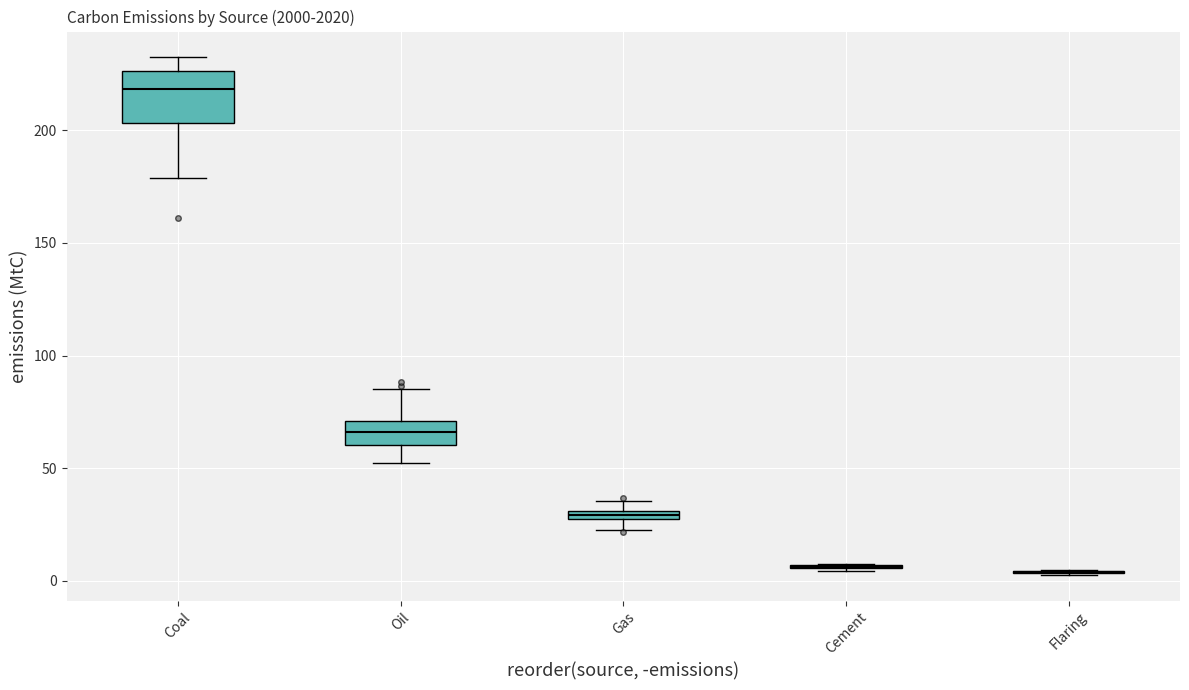

Where is the upper edge of the box for Oil on the y-axis? The values are not printed on the chart, so give them approximately, as read against the axis.

70